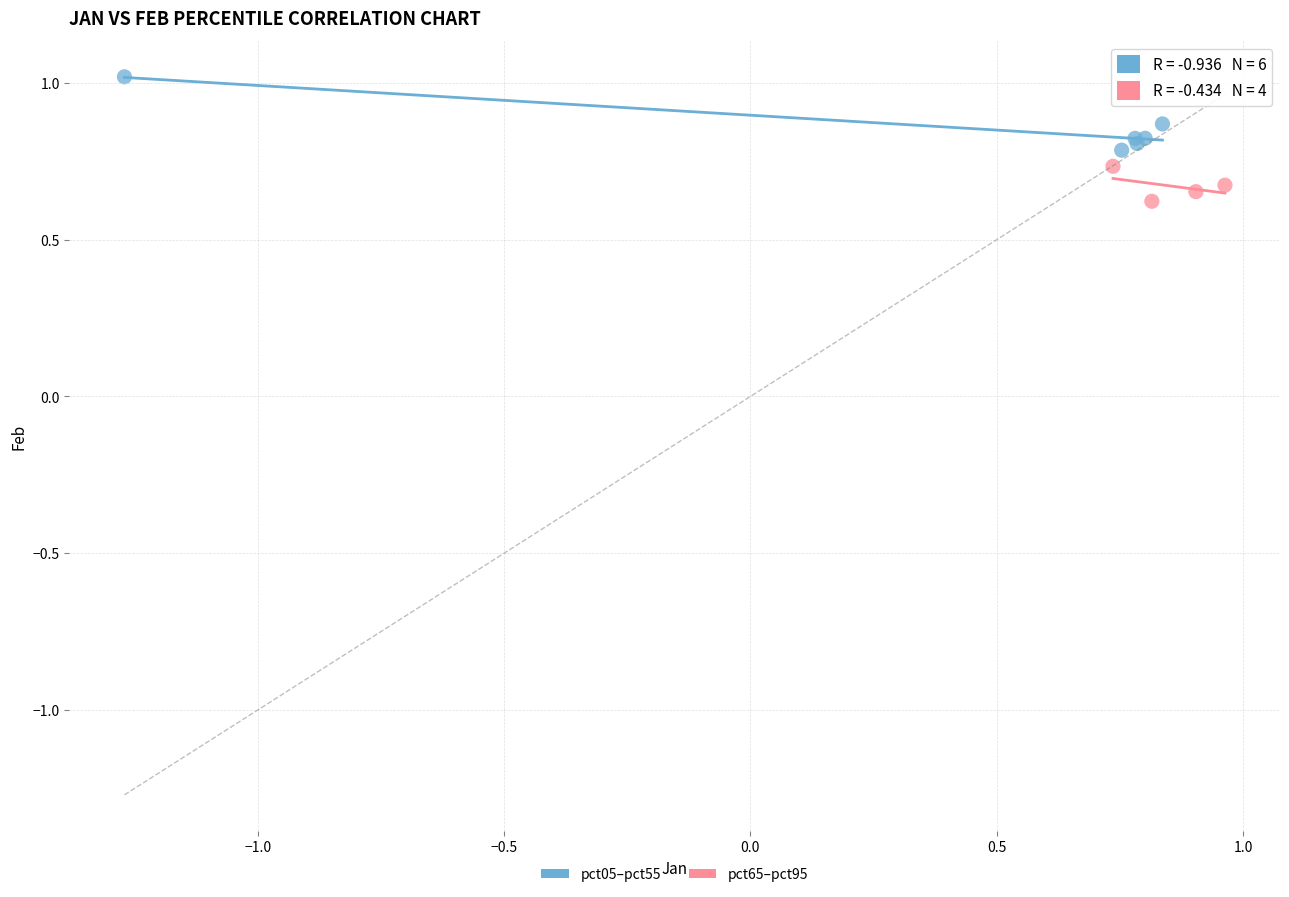

Which series reaches the minimum Y coordinate?

pct65–pct95